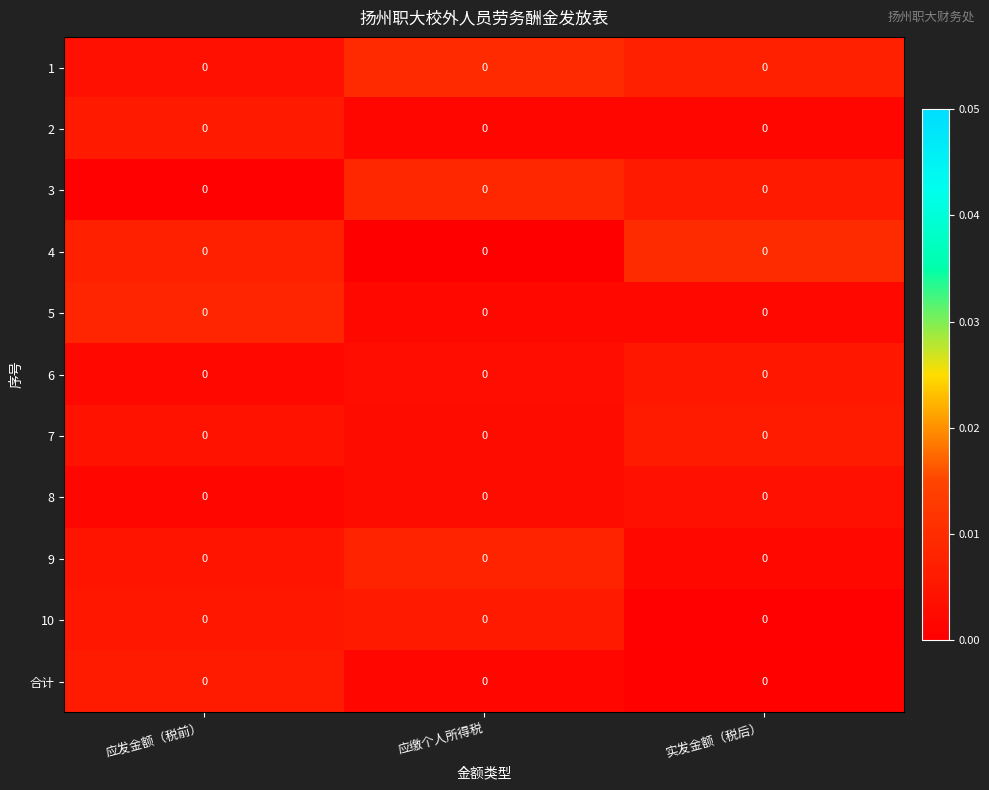

Is the value of 3 at 实发金额（税后） greater than the value of 8 at 应发金额（税前）?

Yes